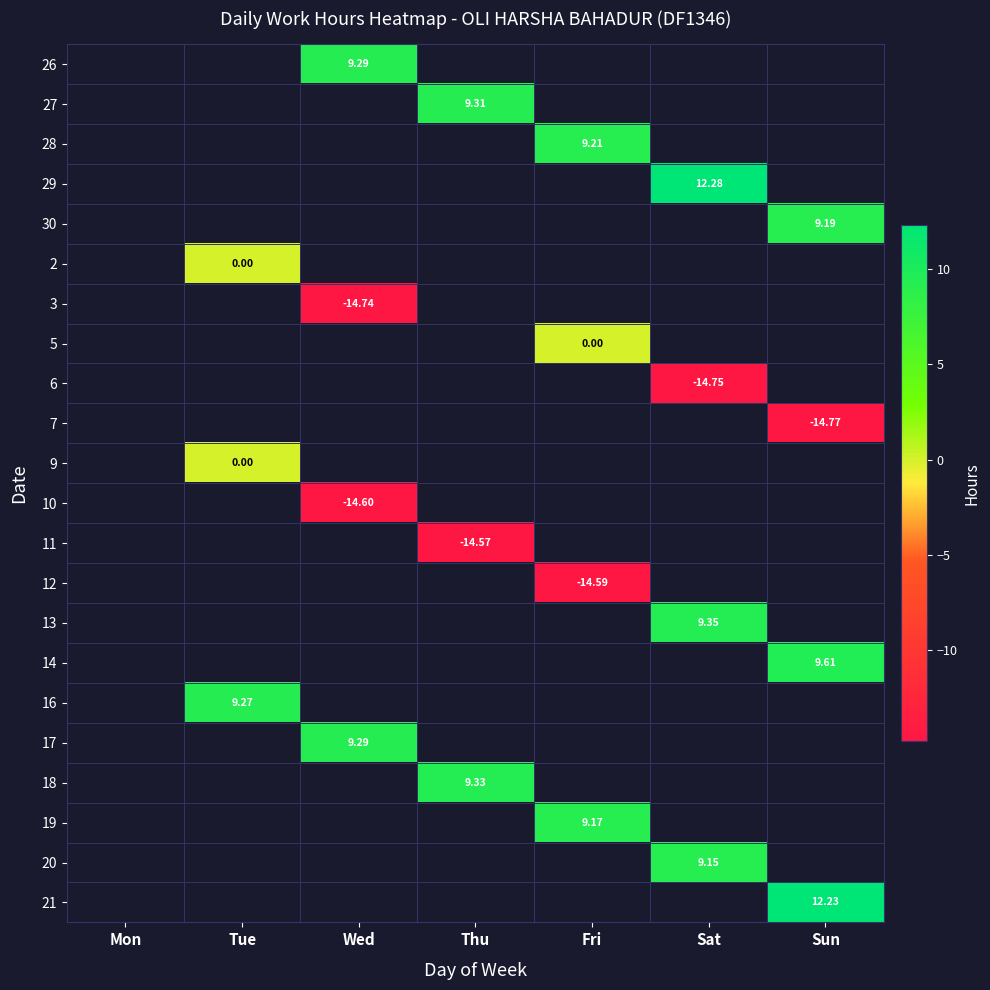

Which category has the highest value across all series?

Sat